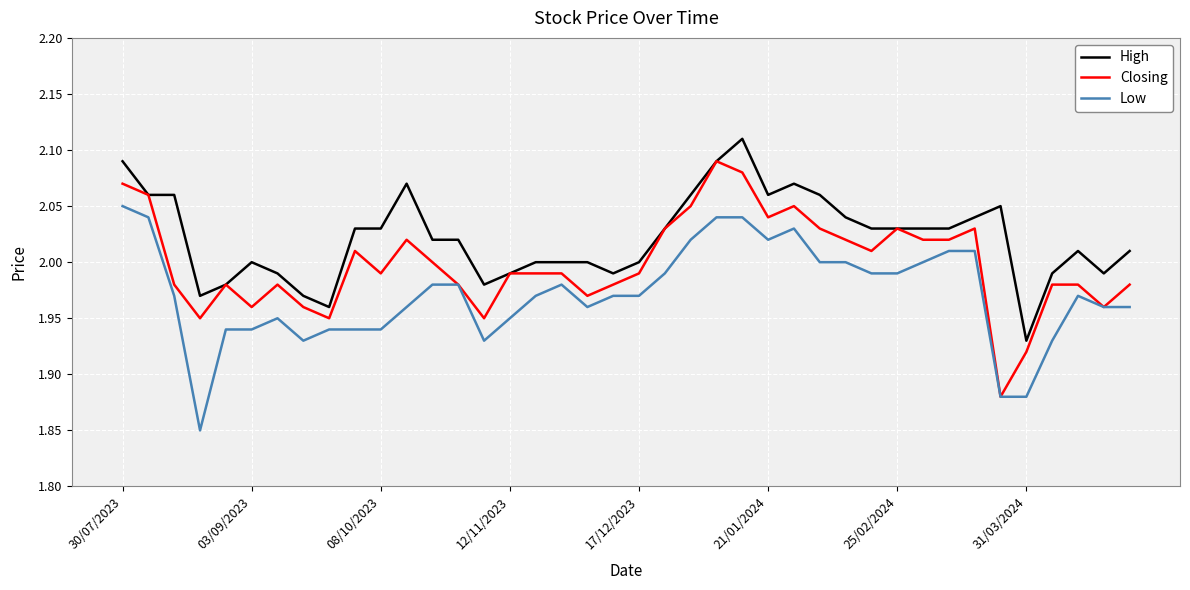

Which series has the largest total across all categories?

High